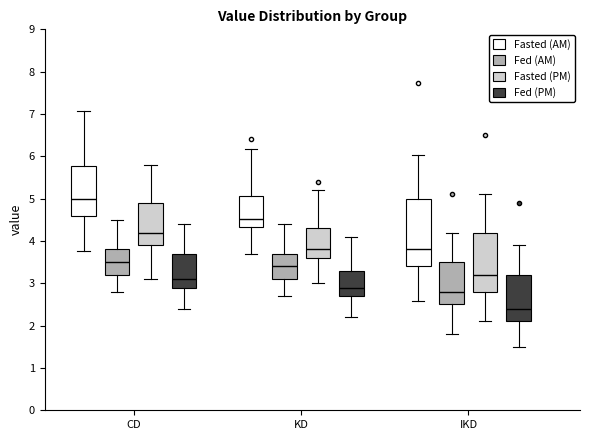

Where does the lower whisker of the box for KD (Fasted (PM)) end on the y-axis? The values are not printed on the chart, so give them approximately, as read against the axis.

3.0